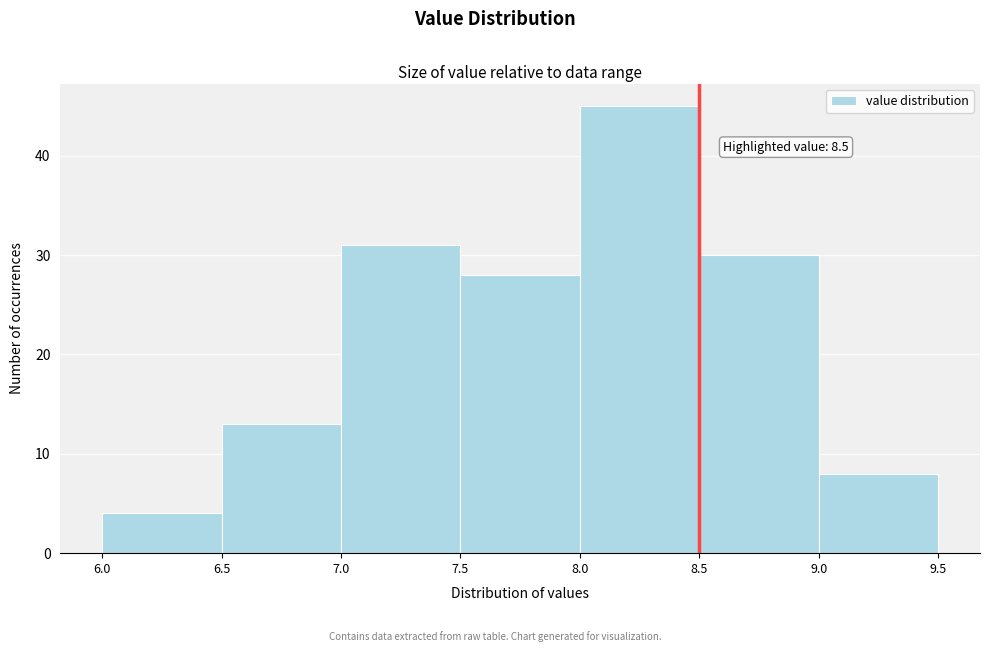

Over which range of the x-axis is the bar tallest?

8.0 to 8.5